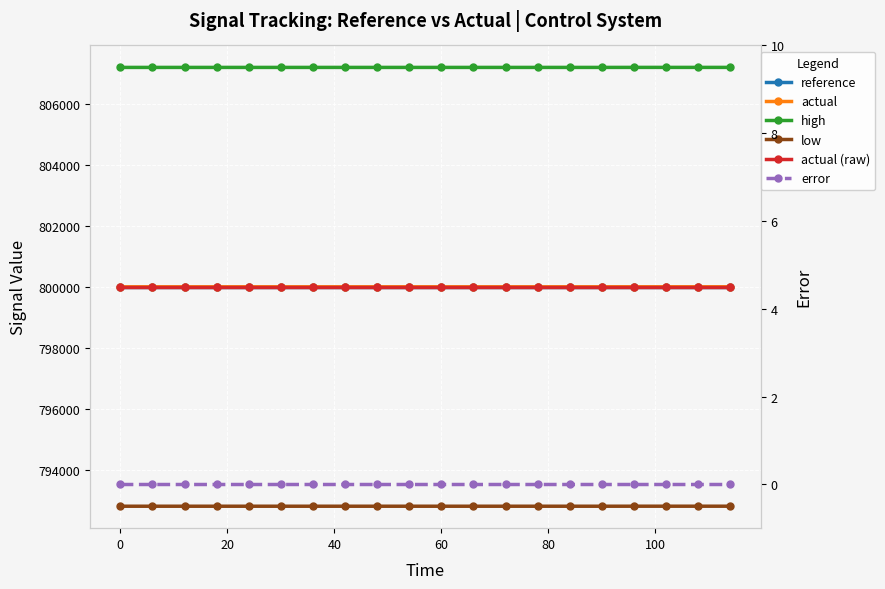

Reading left to right, extract all data points from this chart.

reference: 800000.0	800000.0	800000.0	800000.0	800000.0	800000.0	800000.0	800000.0	800000.0	800000.0	800000.0	800000.0	800000.0	800000.0	800000.0	800000.0	800000.0	800000.0	800000.0	800000.0
actual: 800000.0	800000.0	800000.0	800000.0	800000.0	800000.0	800000.0	800000.0	800000.0	800000.0	800000.0	800000.0	800000.0	800000.0	800000.0	800000.0	800000.7	800000.8	800000.8	800000.8
high: 807200.0	807200.0	807200.0	807200.0	807200.0	807200.0	807200.0	807200.0	807200.0	807200.0	807200.0	807200.0	807200.0	807200.0	807200.0	807200.0	807200.7	807200.8	807200.8	807200.8
low: 792800.0	792800.0	792800.0	792800.0	792800.0	792800.0	792800.0	792800.0	792800.0	792800.0	792800.0	792800.0	792800.0	792800.0	792800.0	792800.0	792800.7	792800.8	792800.8	792800.8
actual (raw): 800000.0	800000.0	800000.0	800000.0	800000.0	800000.0	800000.0	800000.0	800000.0	800000.0	800000.0	800000.0	800000.0	800000.0	800000.0	800000.0	800000.0	800000.0	800000.0	800000.0
error: 0.0	0.0	0.0	0.0	0.0	0.0	0.0	0.0	0.0	0.0	0.0	0.0	0.0	0.0	0.0	0.0	0.0	0.0	0.0	0.0